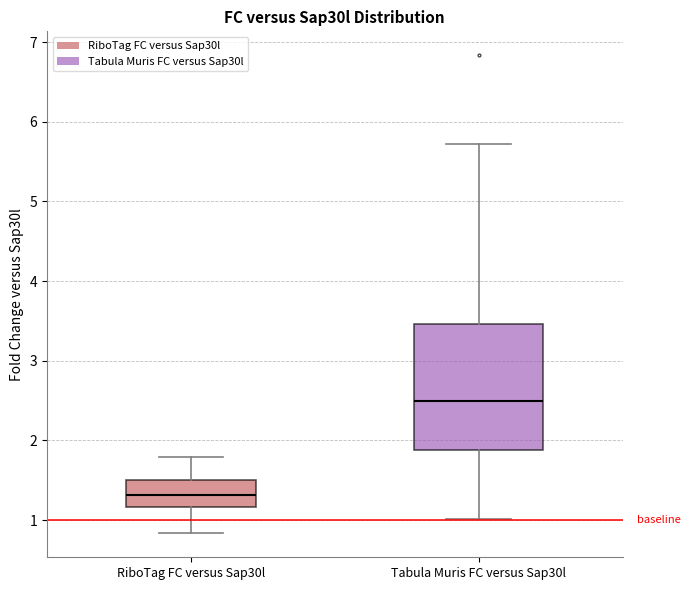

Which box is the tallest, from its lower edge to its upper edge?

Tabula Muris FC versus Sap30l